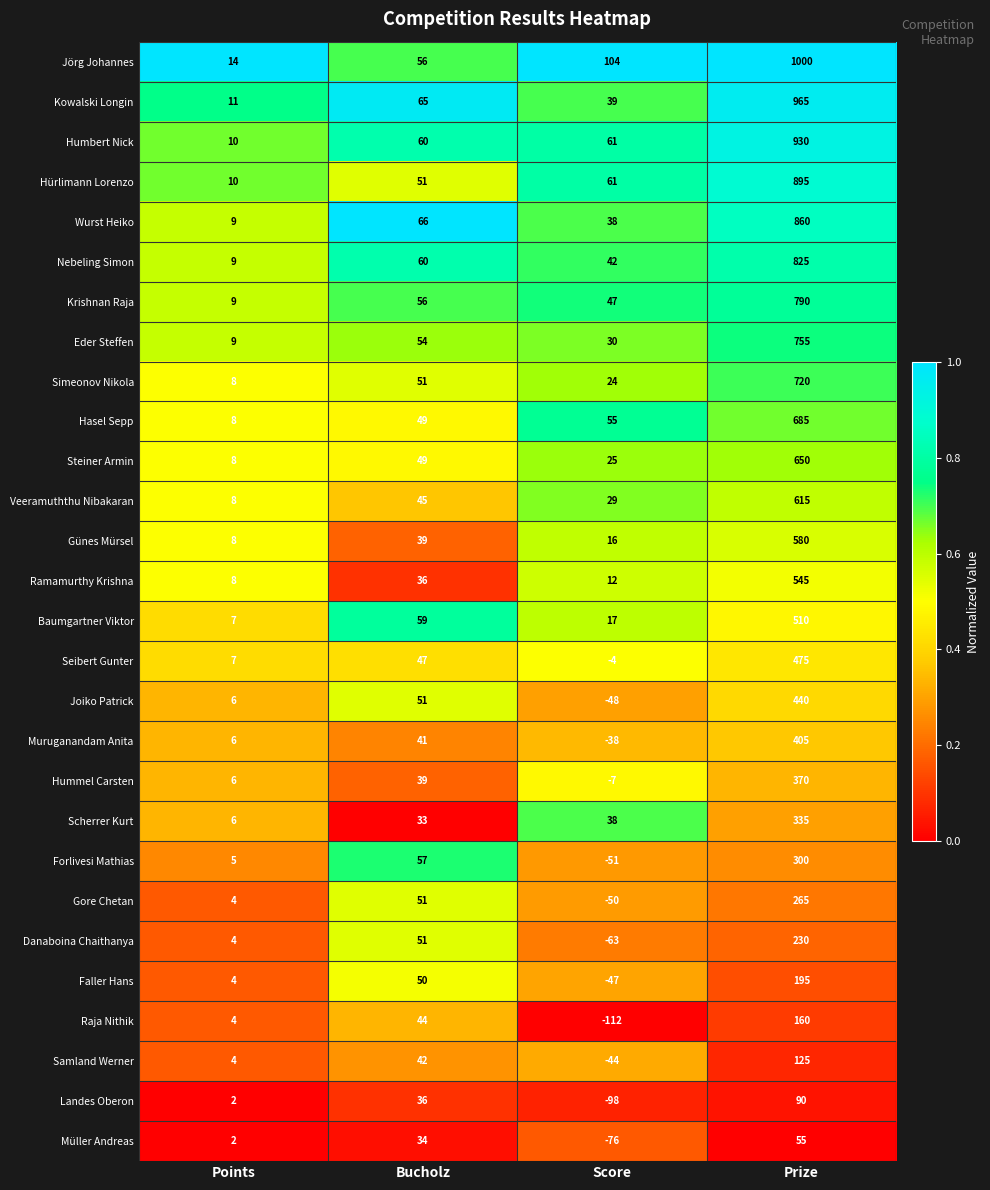

What is the total value across all series at Score?

0